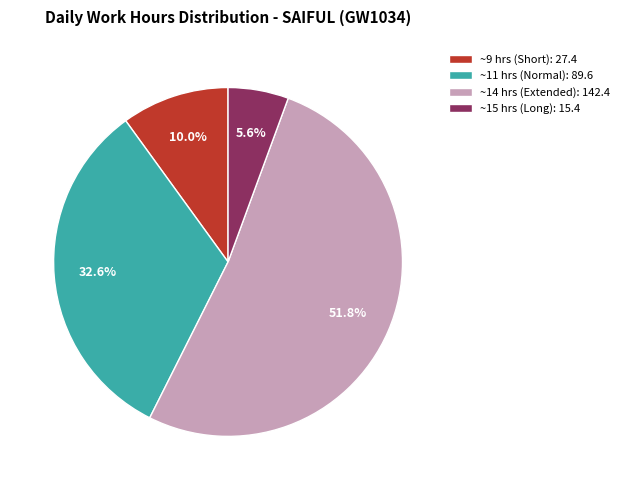

Approximately how many times larger is the value at ~15 hrs (Long): 15.4 compared to ~9 hrs (Short): 27.4?

0.6